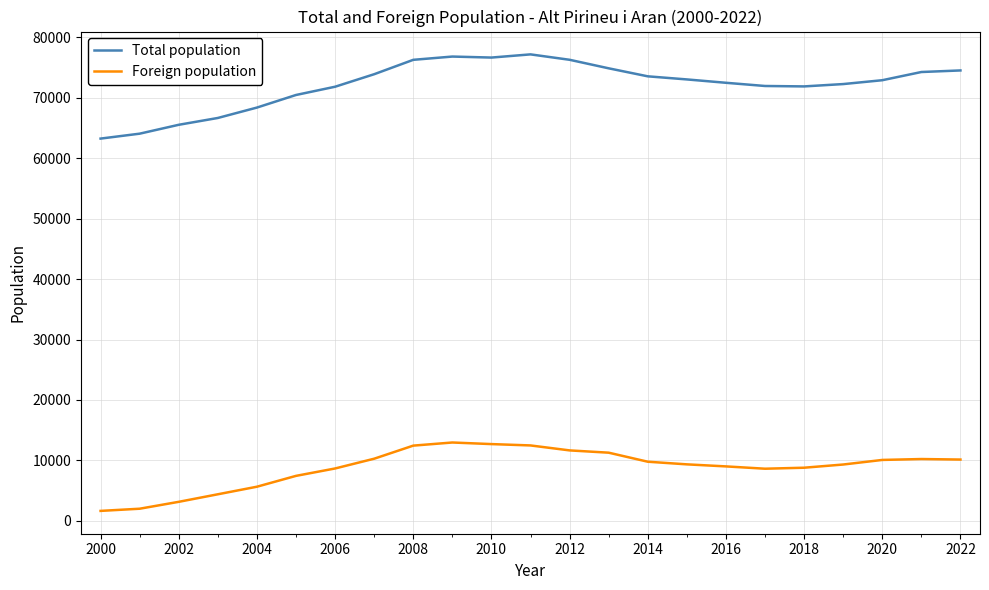

True or false: Total population has more than 2 interior local peaks.

False